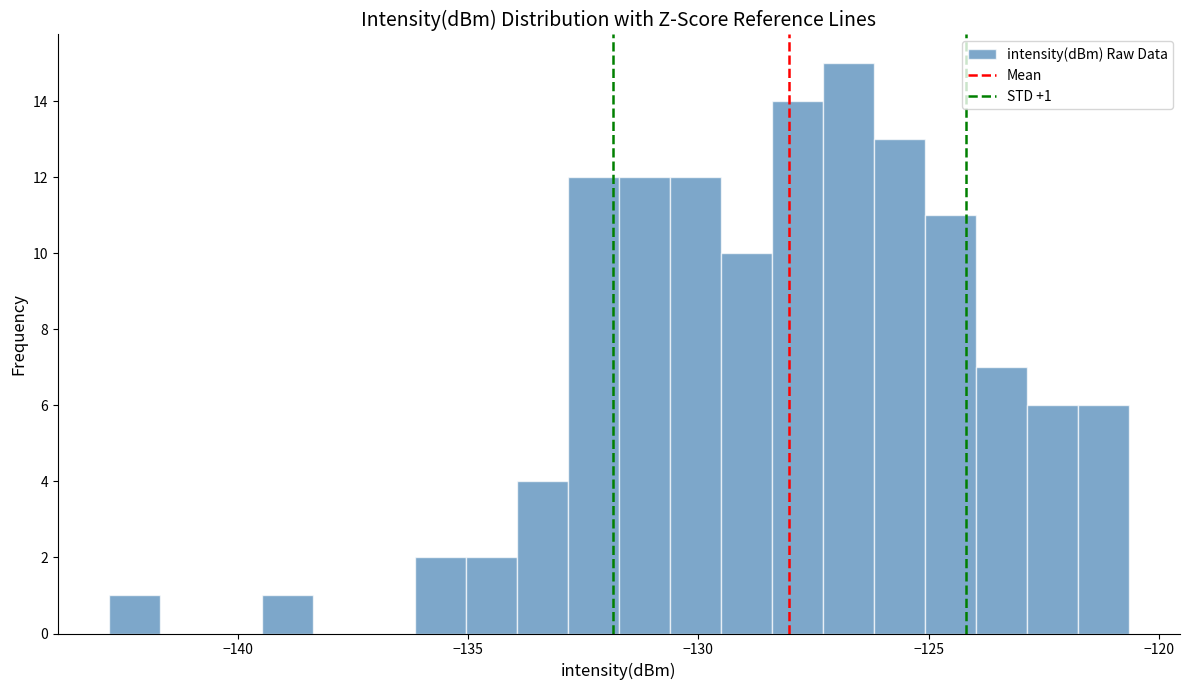

Read against the x-axis, roughly where is the centre of the tallest bar?

-126.5